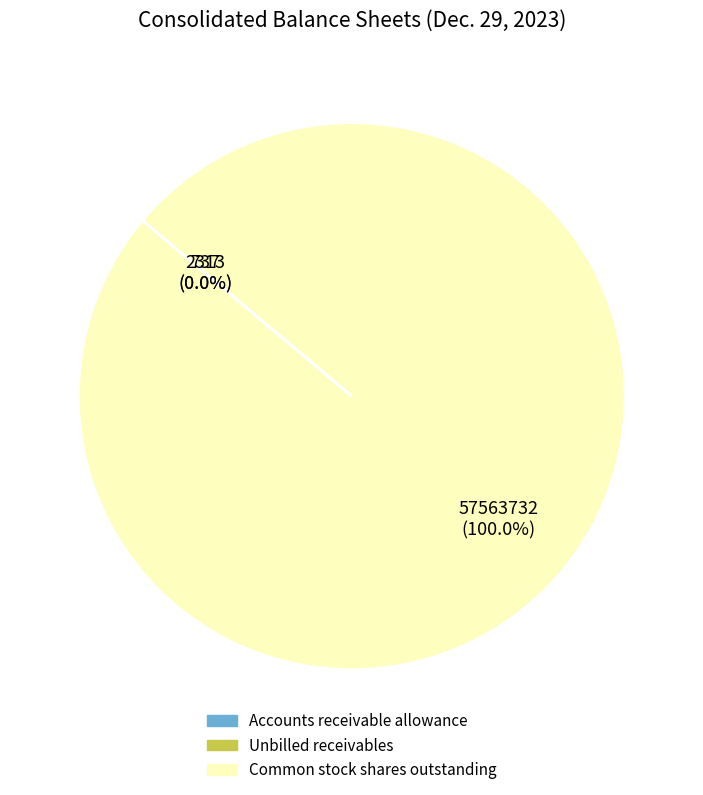

What is the largest slice in the pie chart?

Common stock shares outstanding